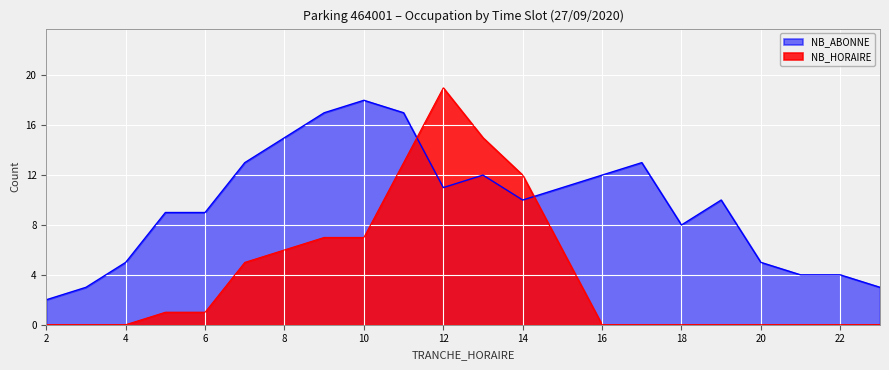

Does the chart display data point markers on the line(s)?

No